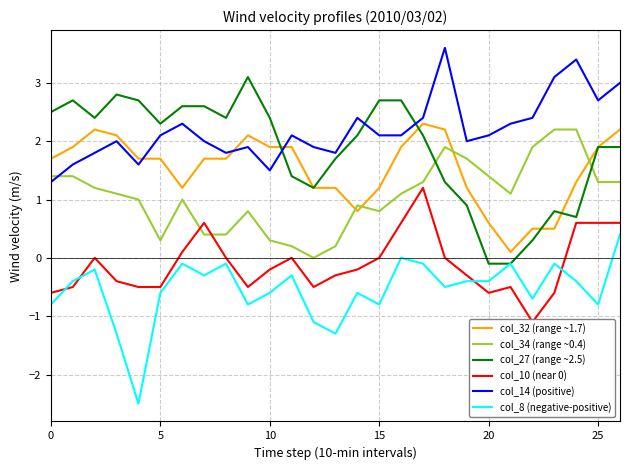

True or false: col_8 (negative-positive) and col_32 (range ~1.7) cross at least once.

False